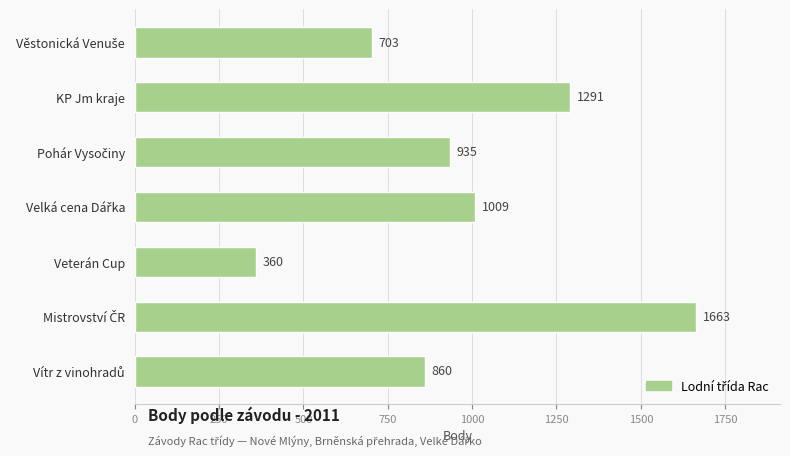

Does the chart contain any negative values?

No